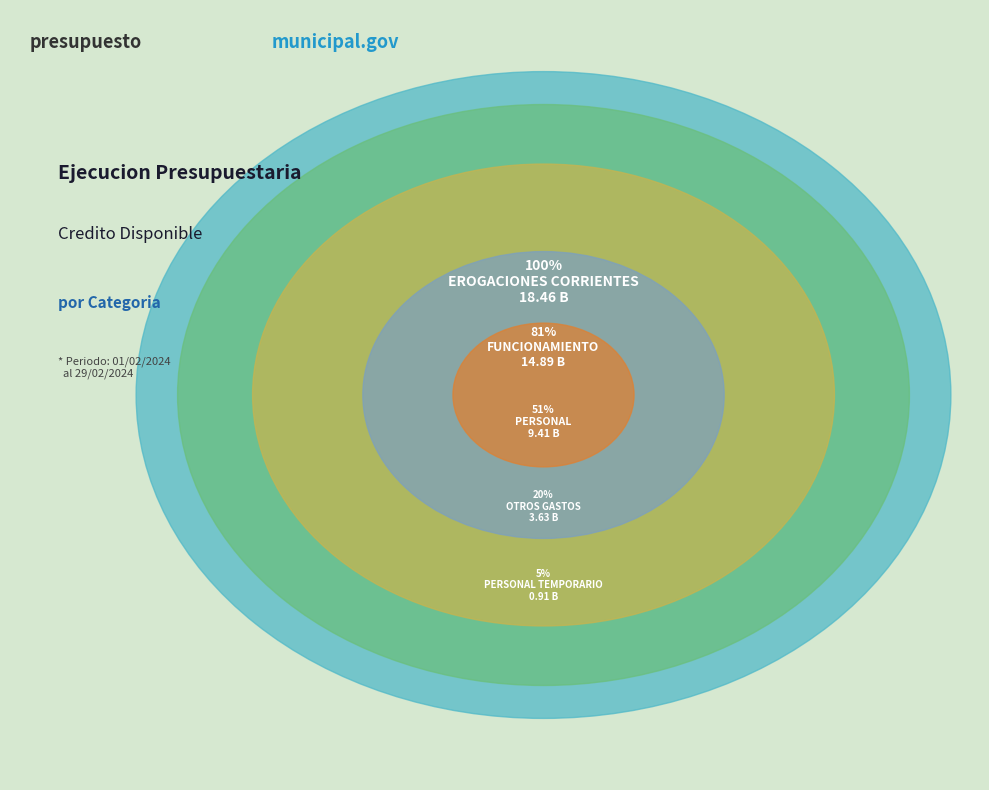

Which has a higher value, FUNCIONAMIENTO or PERSONAL TEMPORARIO?

FUNCIONAMIENTO